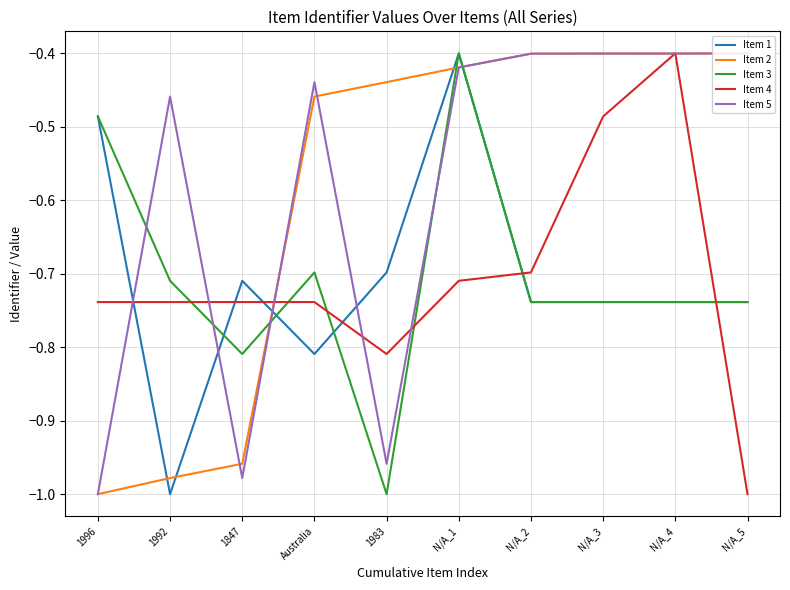

What is the greatest value displayed?

-0.4